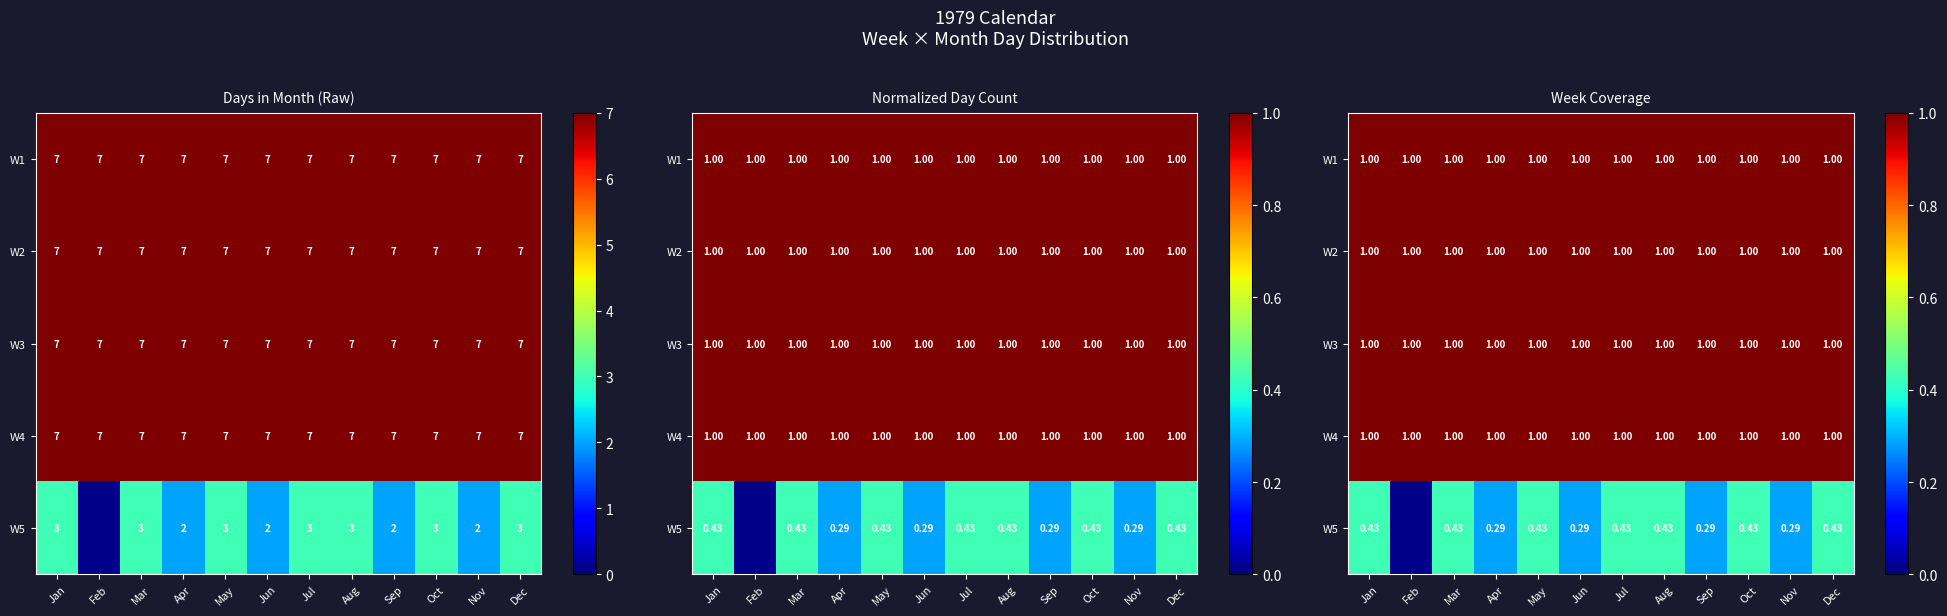

Which series has the largest total across all categories?

W1